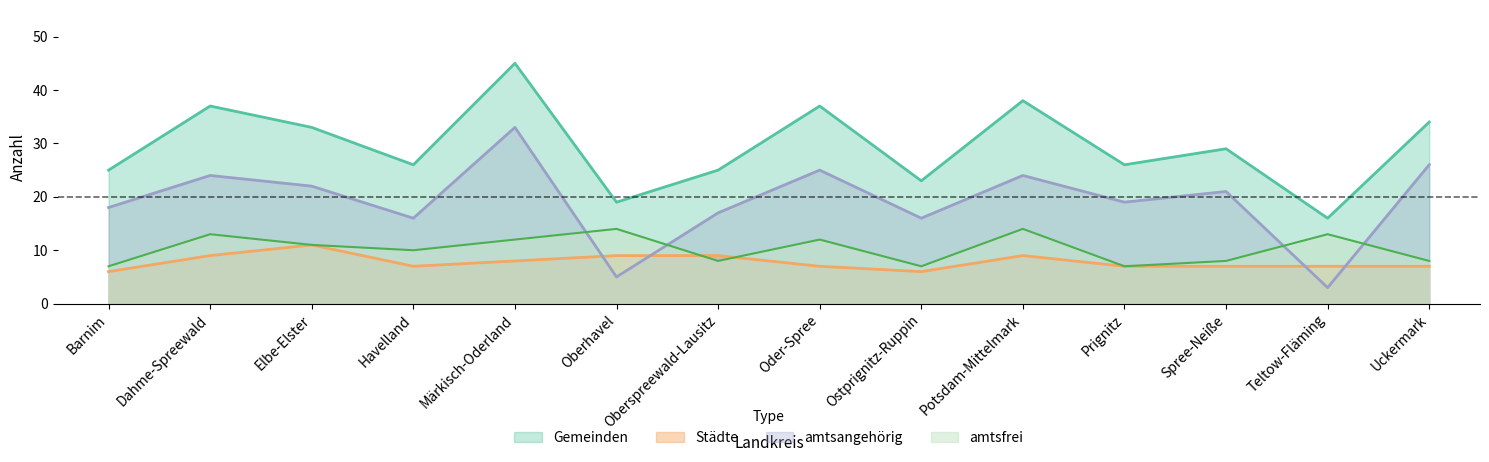

At which label does amtsfrei first exceed 11?

Dahme-Spreewald